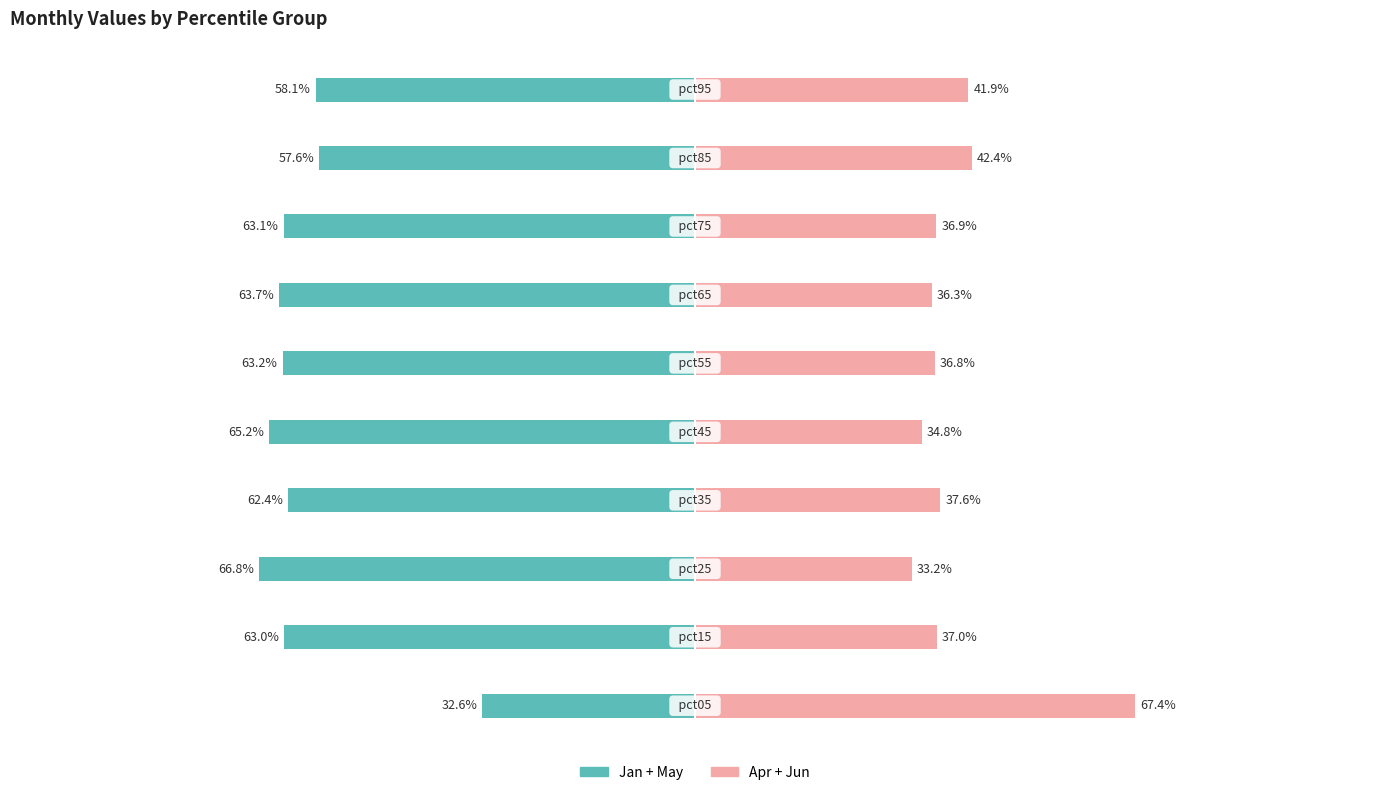

True or false: Jan + May has a value of -15.3 at 3.

False